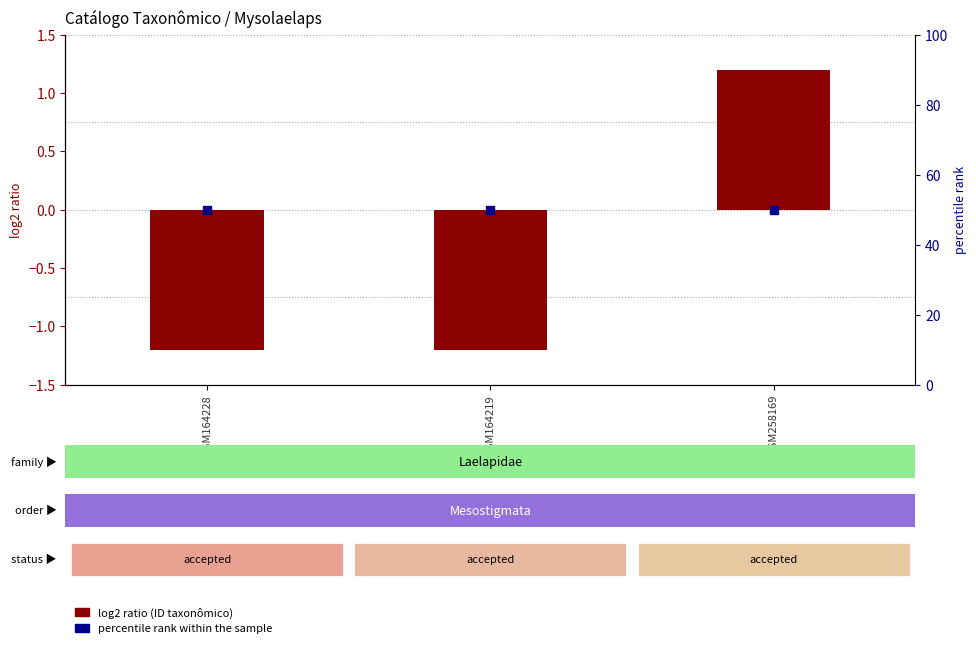

At which category is the sum across all series the highest?

GSM258169